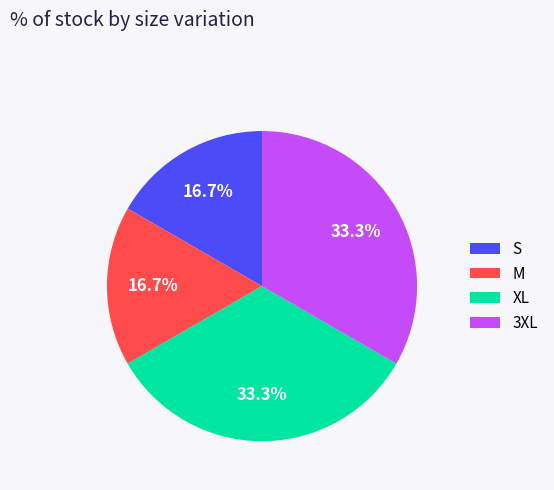

Does any single category account for the majority?

No